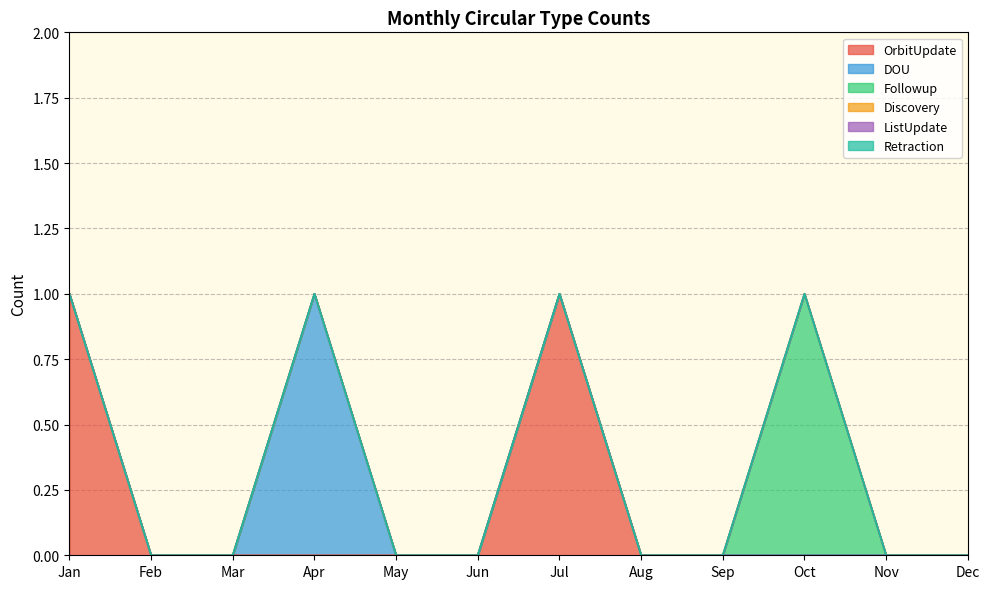

What are all the series names shown in the legend?

OrbitUpdate, DOU, Followup, Discovery, ListUpdate, Retraction